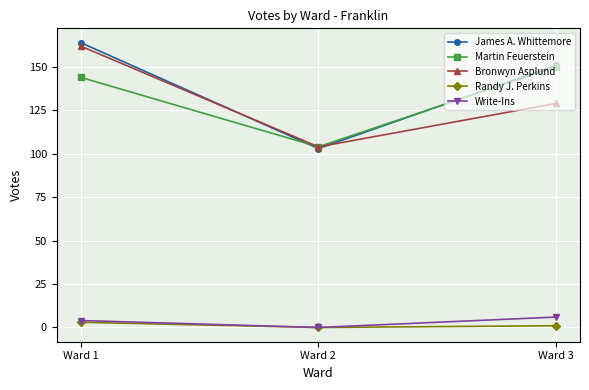

How many positive values does the Randy J. Perkins series have?

2